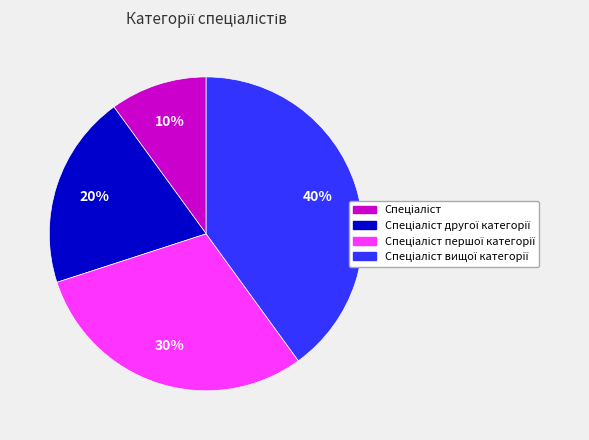

How many slices are in this pie chart?

4